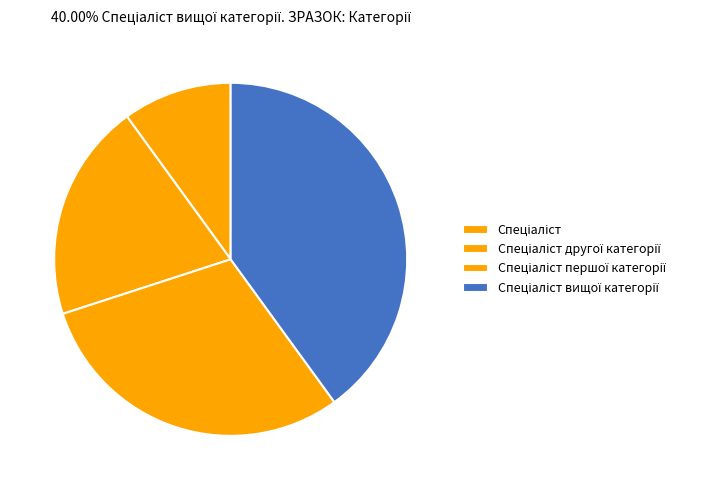

What is the largest slice in the pie chart?

Спеціаліст вищої категорії